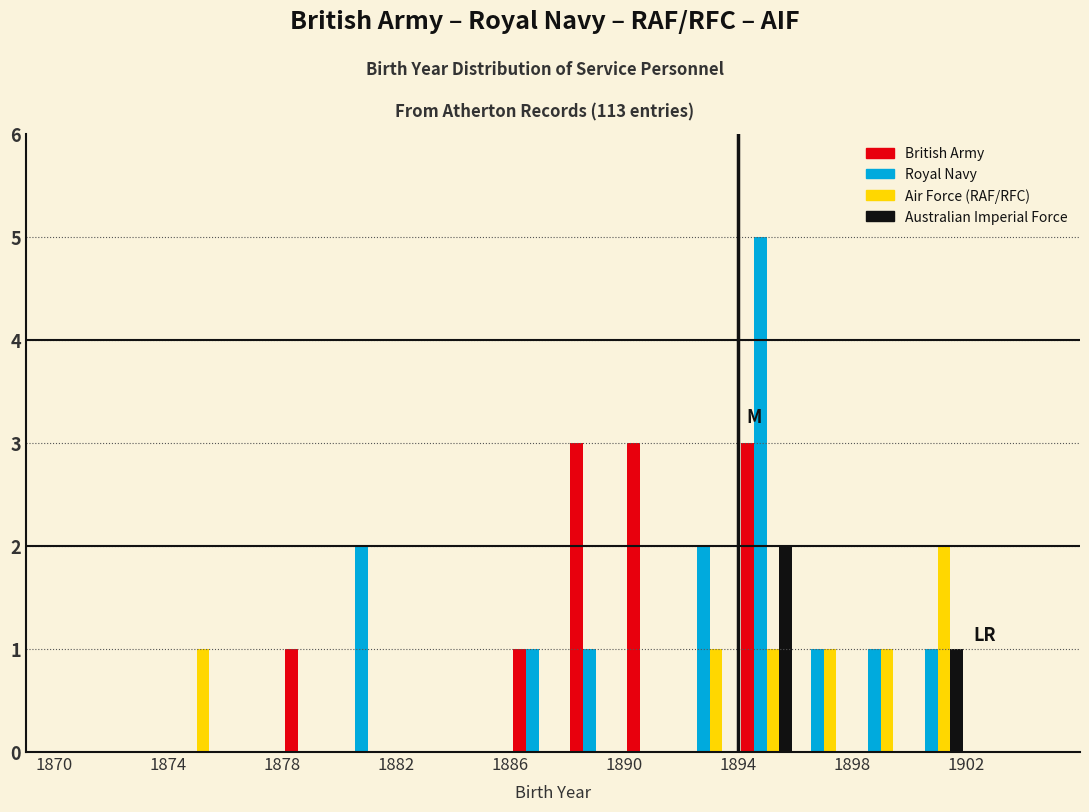

Reading left to right, list every range on the x-axis with the height of the bar of each series over it. The values are not printed on the chart, so give them approximately, as read against the axis.

1870 to 1872: British Army=0	Royal Navy=0	Air Force (RAF/RFC)=0	Australian Imperial Force=0
1872 to 1874: British Army=0	Royal Navy=0	Air Force (RAF/RFC)=0	Australian Imperial Force=0
1874 to 1876: British Army=0	Royal Navy=0	Air Force (RAF/RFC)=1	Australian Imperial Force=0
1876 to 1878: British Army=0	Royal Navy=0	Air Force (RAF/RFC)=0	Australian Imperial Force=0
1878 to 1880: British Army=1	Royal Navy=0	Air Force (RAF/RFC)=0	Australian Imperial Force=0
1880 to 1882: British Army=0	Royal Navy=2	Air Force (RAF/RFC)=0	Australian Imperial Force=0
1882 to 1884: British Army=0	Royal Navy=0	Air Force (RAF/RFC)=0	Australian Imperial Force=0
1884 to 1886: British Army=0	Royal Navy=0	Air Force (RAF/RFC)=0	Australian Imperial Force=0
1886 to 1888: British Army=1	Royal Navy=1	Air Force (RAF/RFC)=0	Australian Imperial Force=0
1888 to 1890: British Army=3	Royal Navy=1	Air Force (RAF/RFC)=0	Australian Imperial Force=0
1890 to 1892: British Army=3	Royal Navy=0	Air Force (RAF/RFC)=0	Australian Imperial Force=0
1892 to 1894: British Army=0	Royal Navy=2	Air Force (RAF/RFC)=1	Australian Imperial Force=0
1894 to 1896: British Army=3	Royal Navy=5	Air Force (RAF/RFC)=1	Australian Imperial Force=2
1896 to 1898: British Army=0	Royal Navy=1	Air Force (RAF/RFC)=1	Australian Imperial Force=0
1898 to 1900: British Army=0	Royal Navy=1	Air Force (RAF/RFC)=1	Australian Imperial Force=0
1900 to 1902: British Army=0	Royal Navy=1	Air Force (RAF/RFC)=2	Australian Imperial Force=1
1902 to 1904: British Army=0	Royal Navy=0	Air Force (RAF/RFC)=0	Australian Imperial Force=0
1904 to 1906: British Army=0	Royal Navy=0	Air Force (RAF/RFC)=0	Australian Imperial Force=0